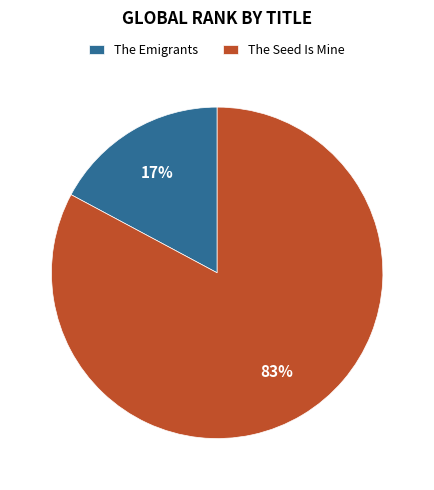

Combined, do The Emigrants and The Seed Is Mine account for over 50%?

Yes